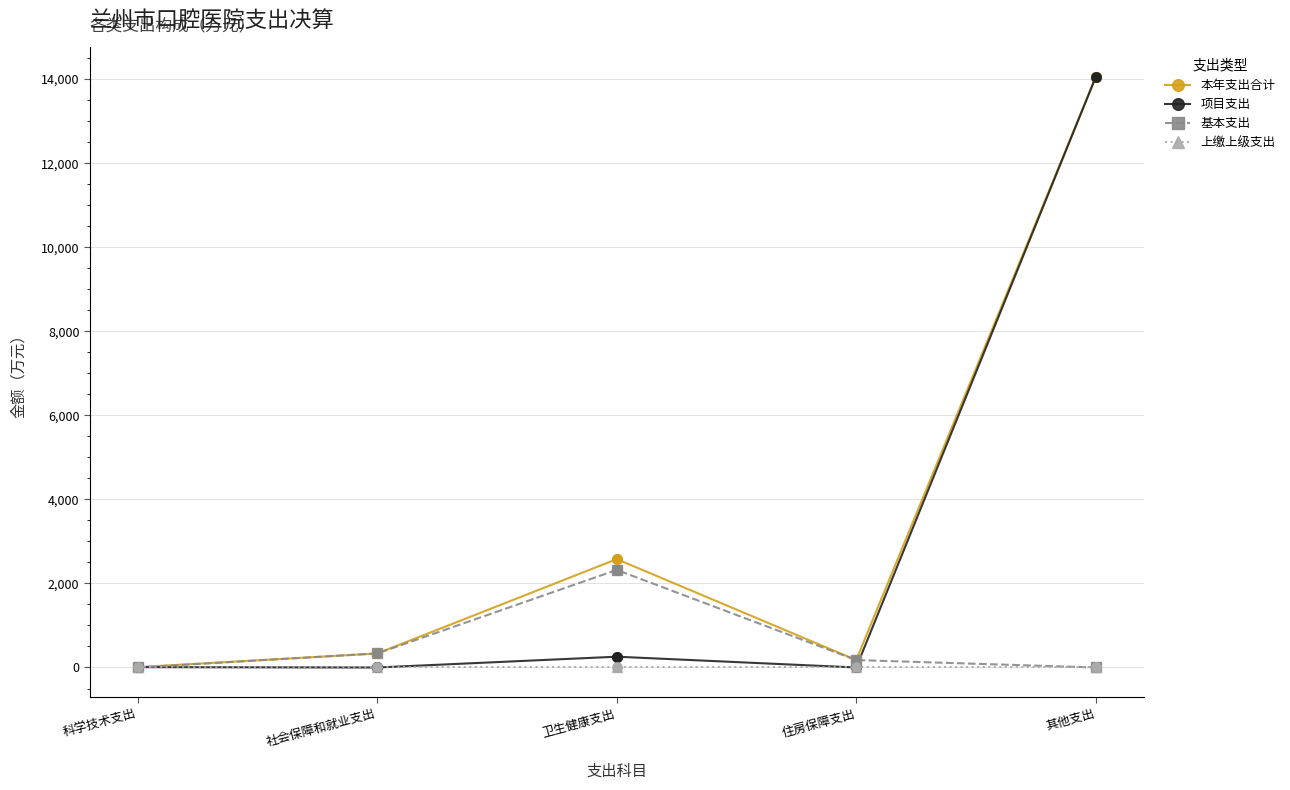

Which series has the largest total across all categories?

本年支出合计